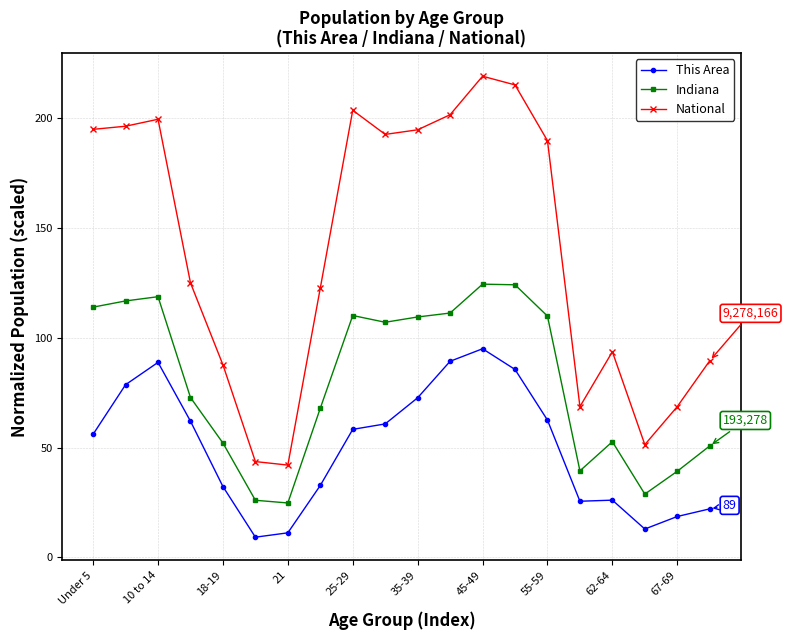

Does the chart have visible grid lines?

Yes